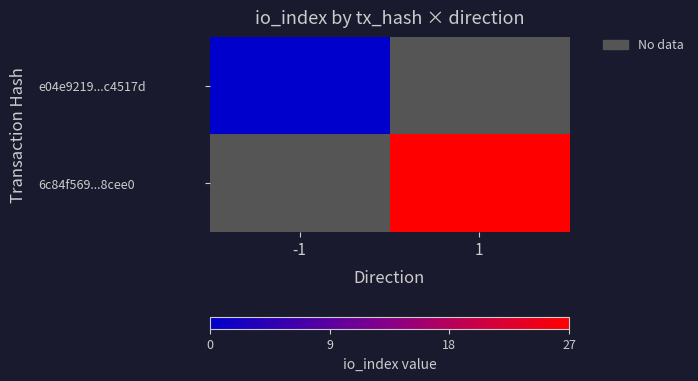

Rank the categories by e04e9219...c4517d value from lowest to highest.

-1, 1